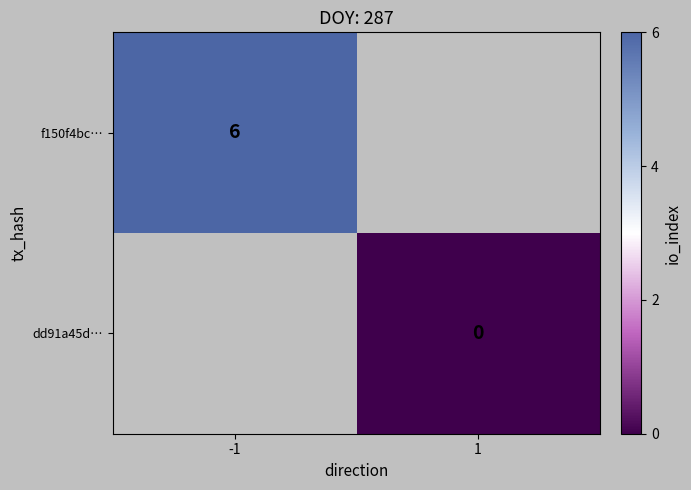

The value of f150f4bc… at -1 is 6. True or false?

True